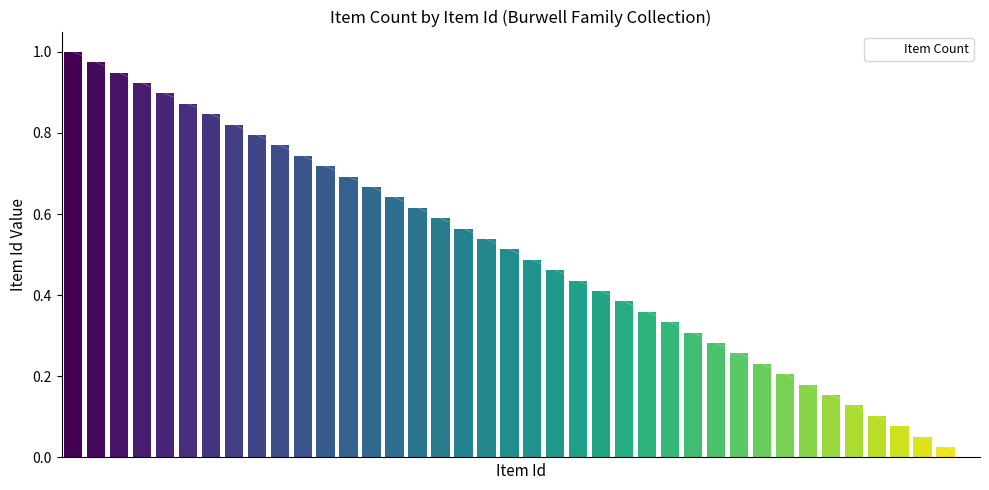

How many categories are shown in the chart?

40